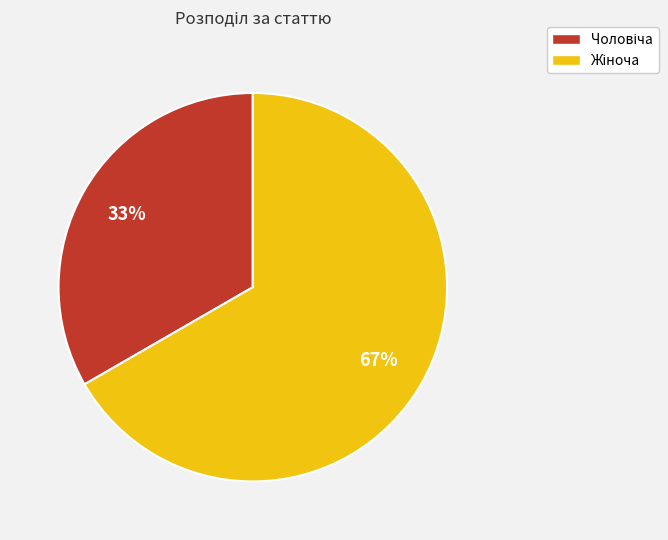

To the nearest percent, what is the average slice percentage?

50%